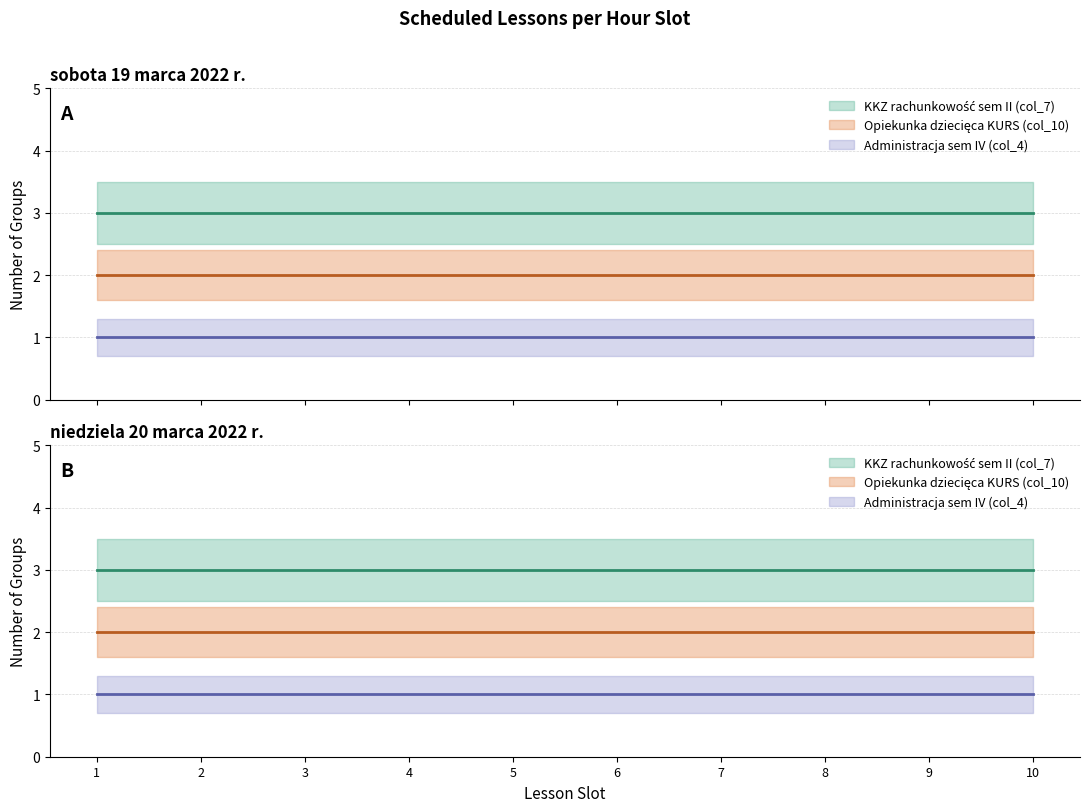

The Opiekunka dziecięca KURS (col_10) series shows 1 at 10. True or false?

False